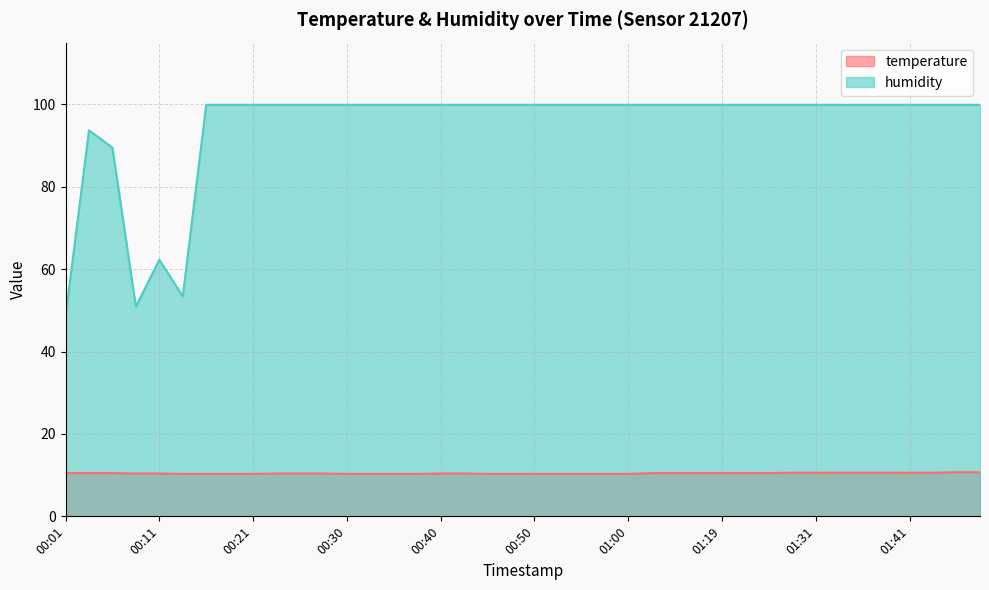

What is the average value of the temperature series?

10.4